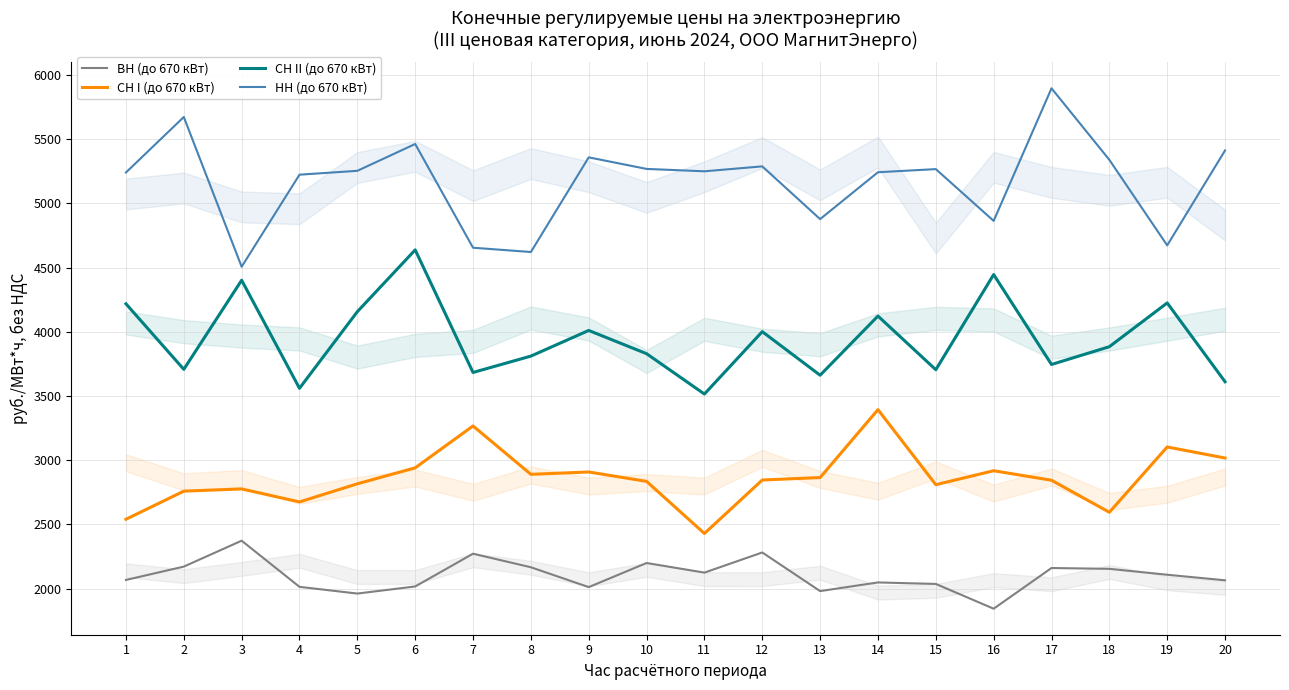

At which label does СН I (до 670 кВт) first exceed 2845?

6